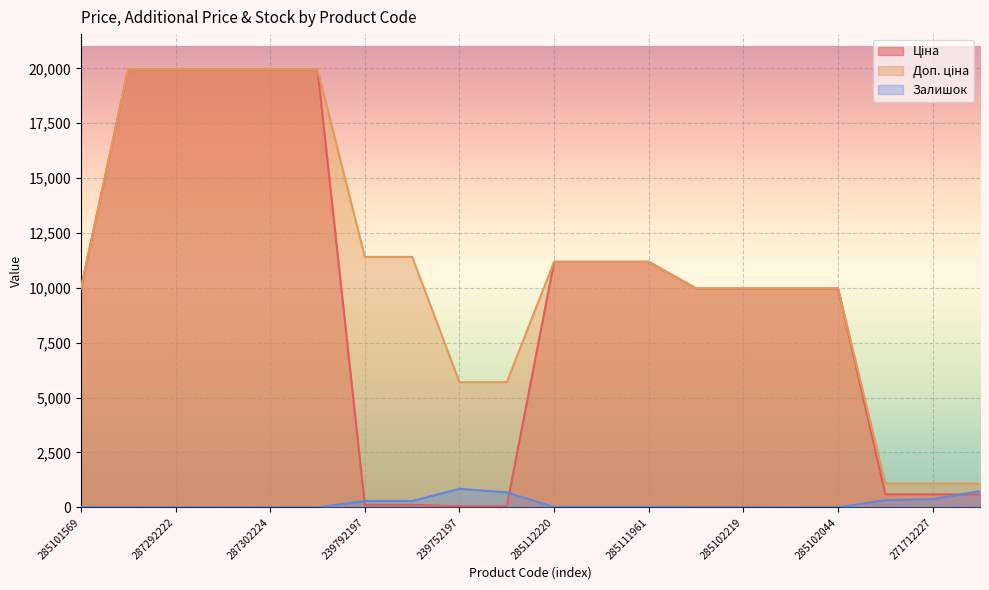

Rank the series at 285112217 from lowest to highest value.

Залишок, Ціна, Доп. ціна